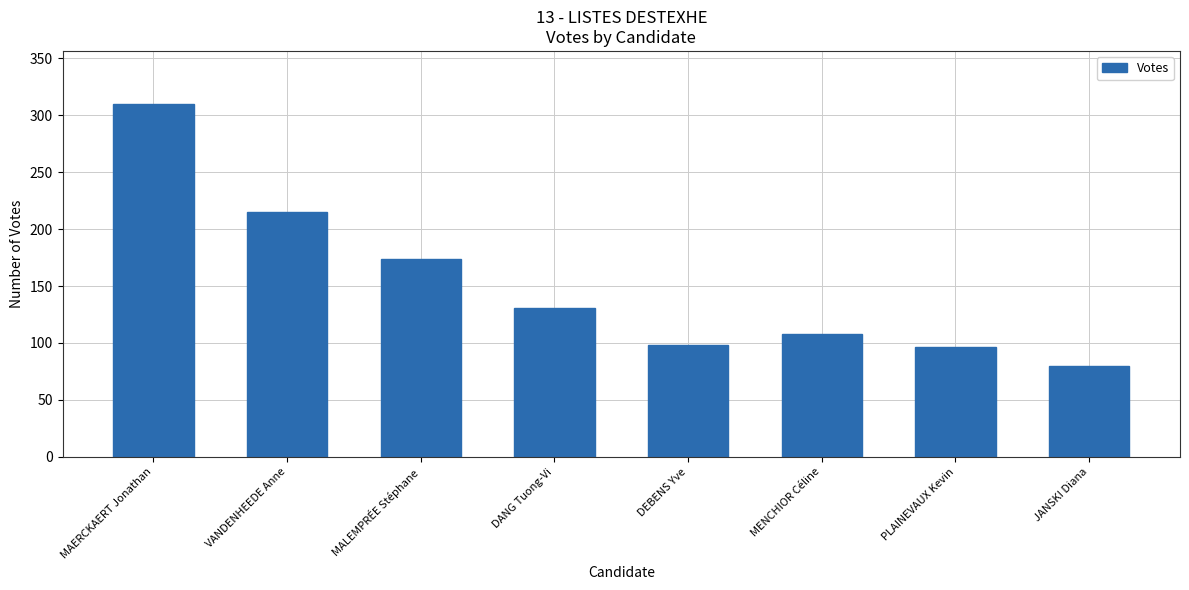

Are the bars grouped side by side (vs. stacked)?

No